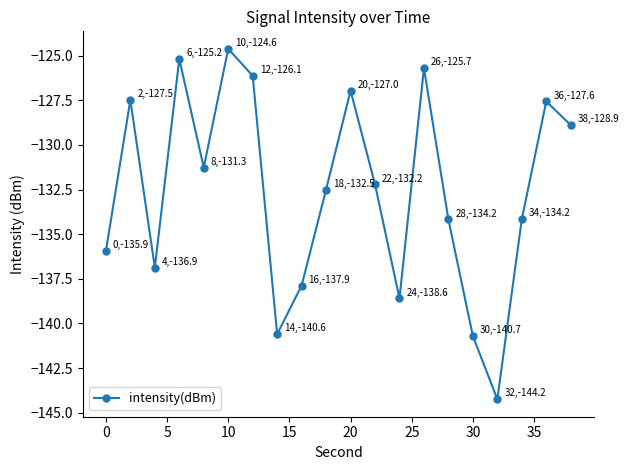

What is the value of the 11th point from the left?

-127.0